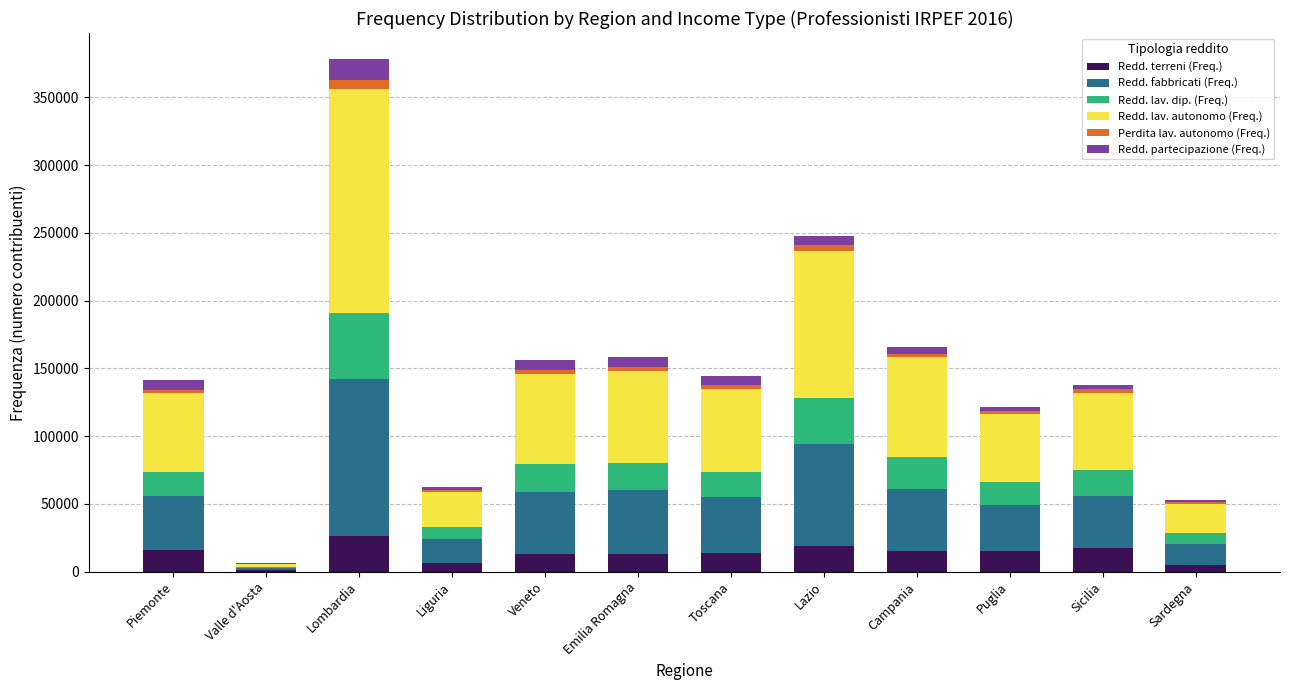

What is the sum of all Redd. terreni (Freq.) values?

160776